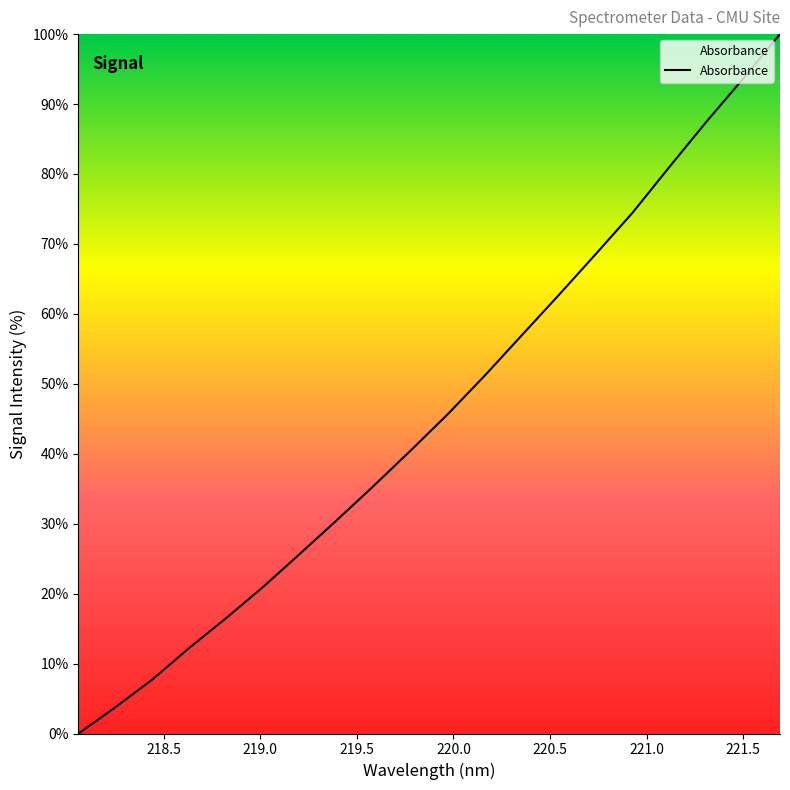

What is the maximum value shown in the chart?

100.0